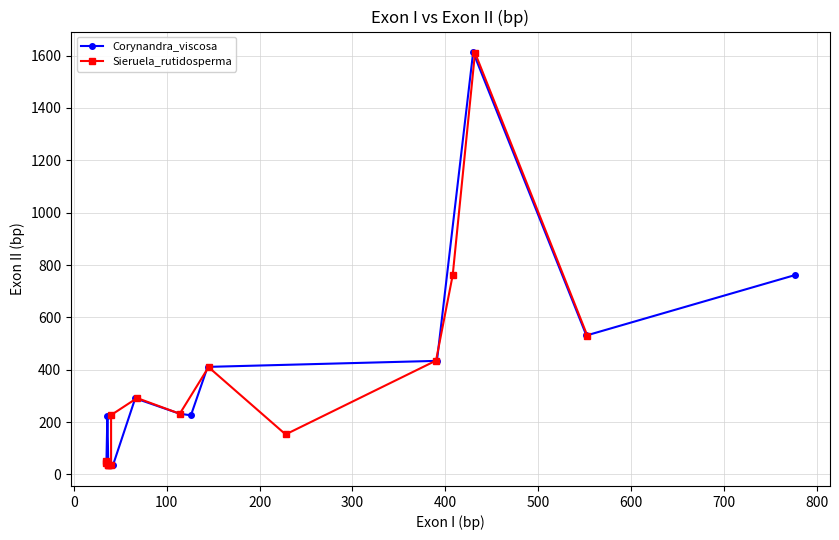

What is the lowest value of the Sieruela_rutidosperma series?

35